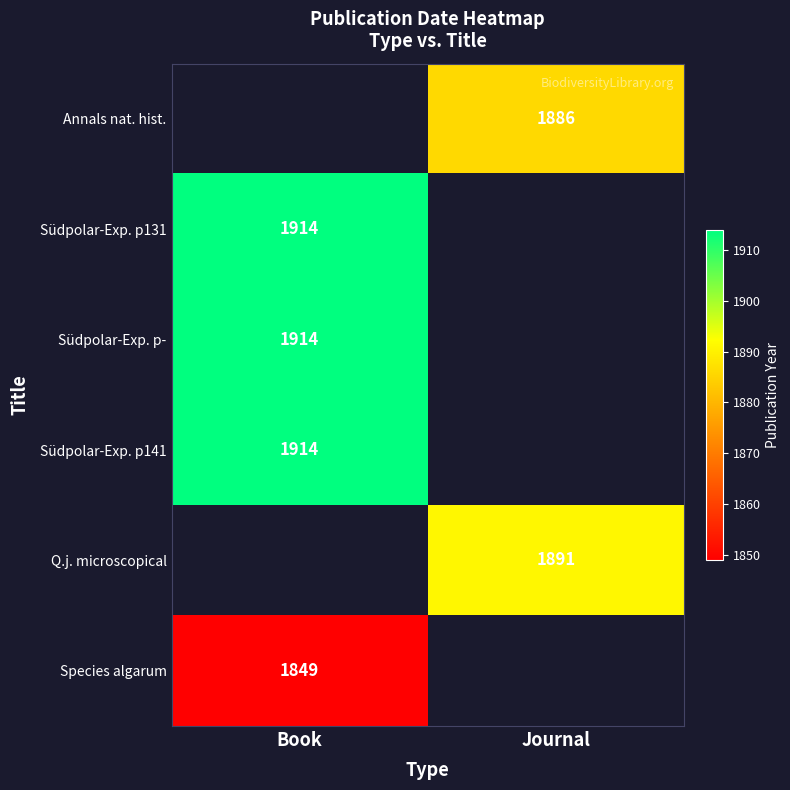

Is it true that Südpolar-Exp. p131 equals 562 at Book?

False